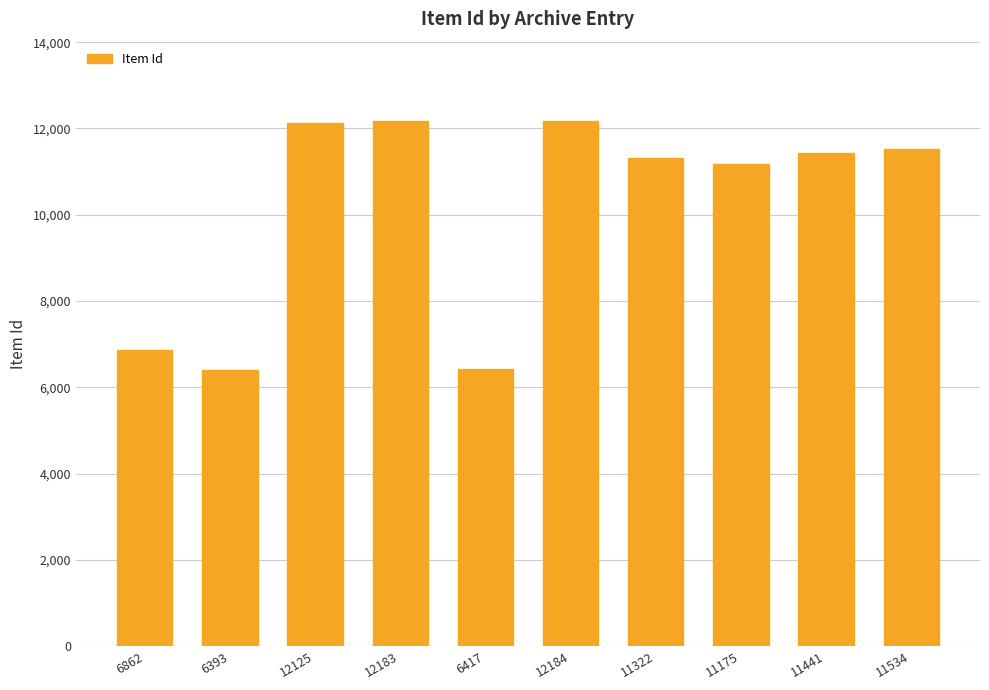

What is the change in value from 12125 to 11534?

-591